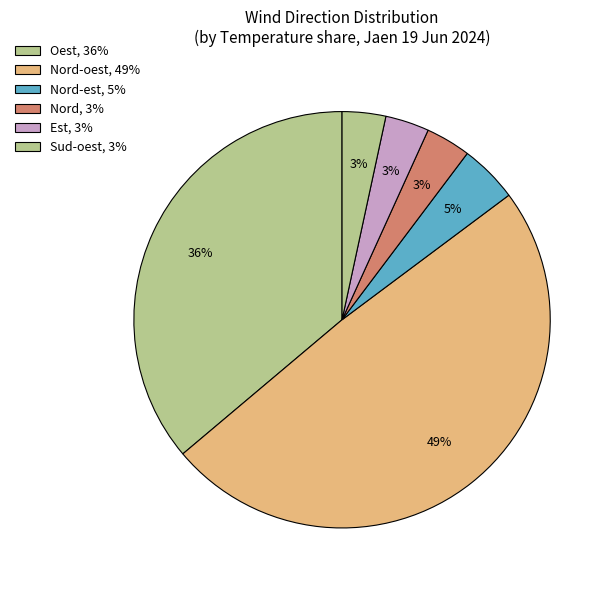

How many slices are in this pie chart?

6